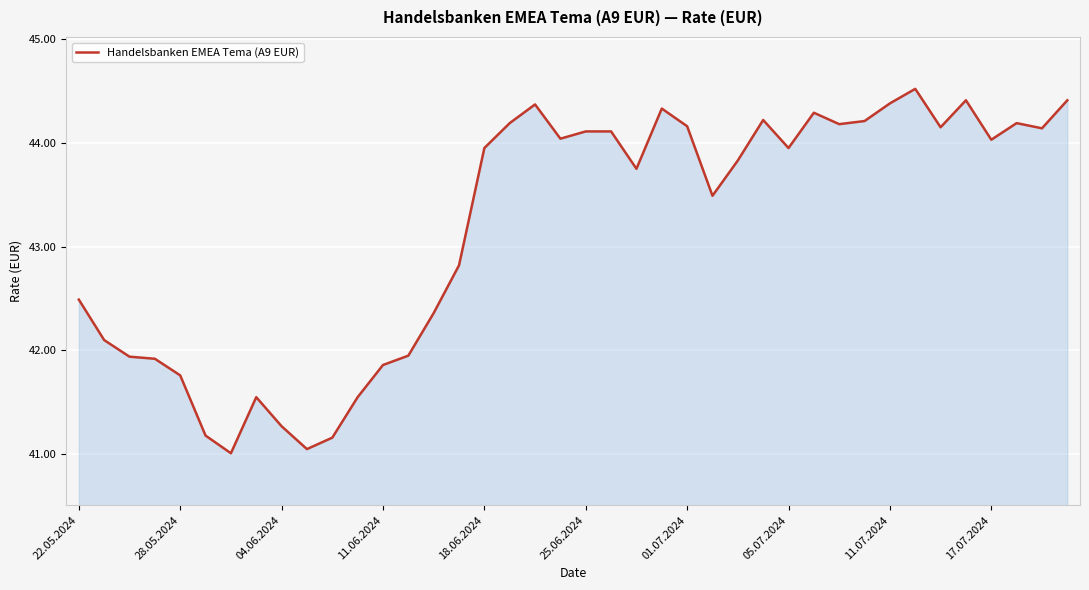

What is the greatest value displayed?

44.5